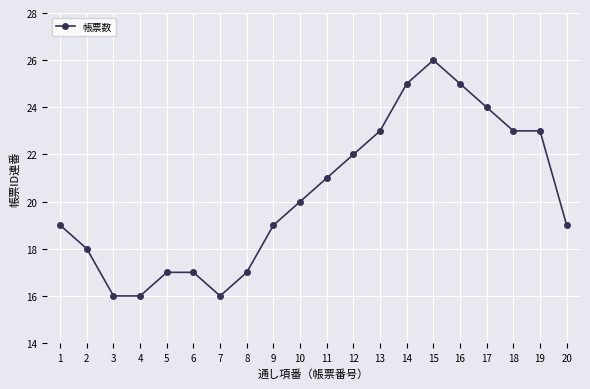

Is it true that the value at 20 is 13?

False